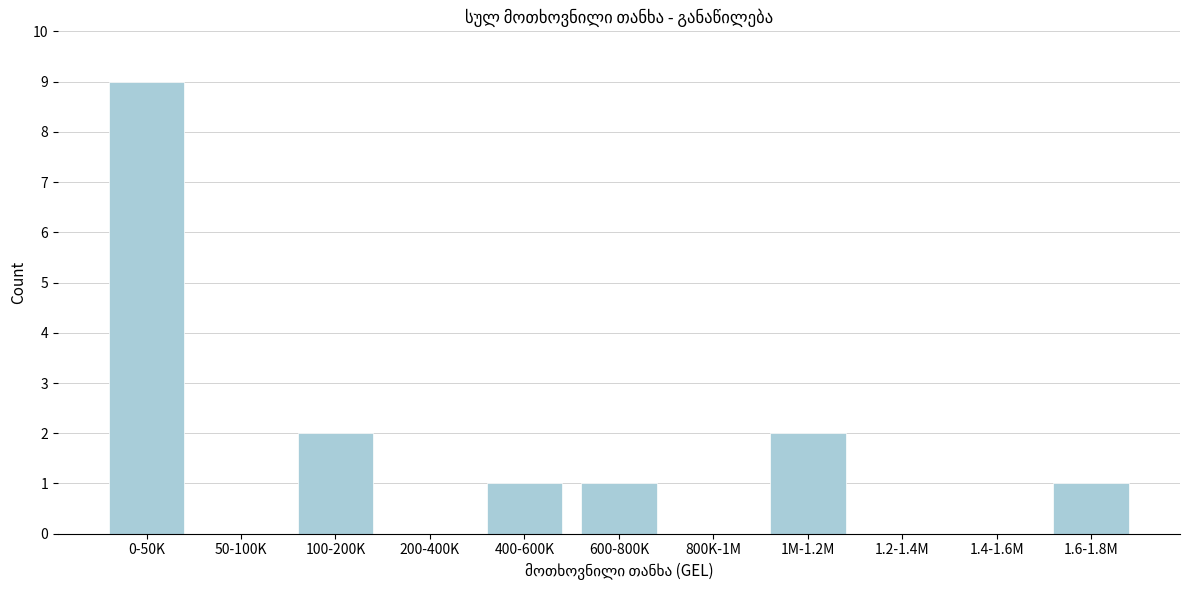

Reading left to right, transcribe all the data shown in this chart.

0-50K=9	50-100K=0	100-200K=2	200-400K=0	400-600K=1	600-800K=1	800K-1M=0	1M-1.2M=2	1.2-1.4M=0	1.4-1.6M=0	1.6-1.8M=1